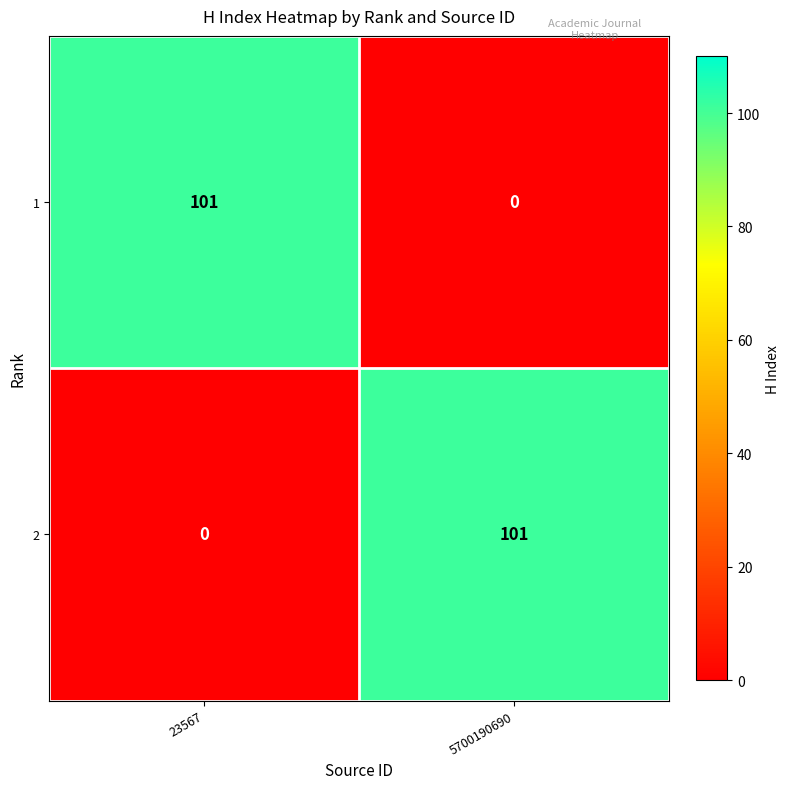

What is the sum of all 1 values?

101